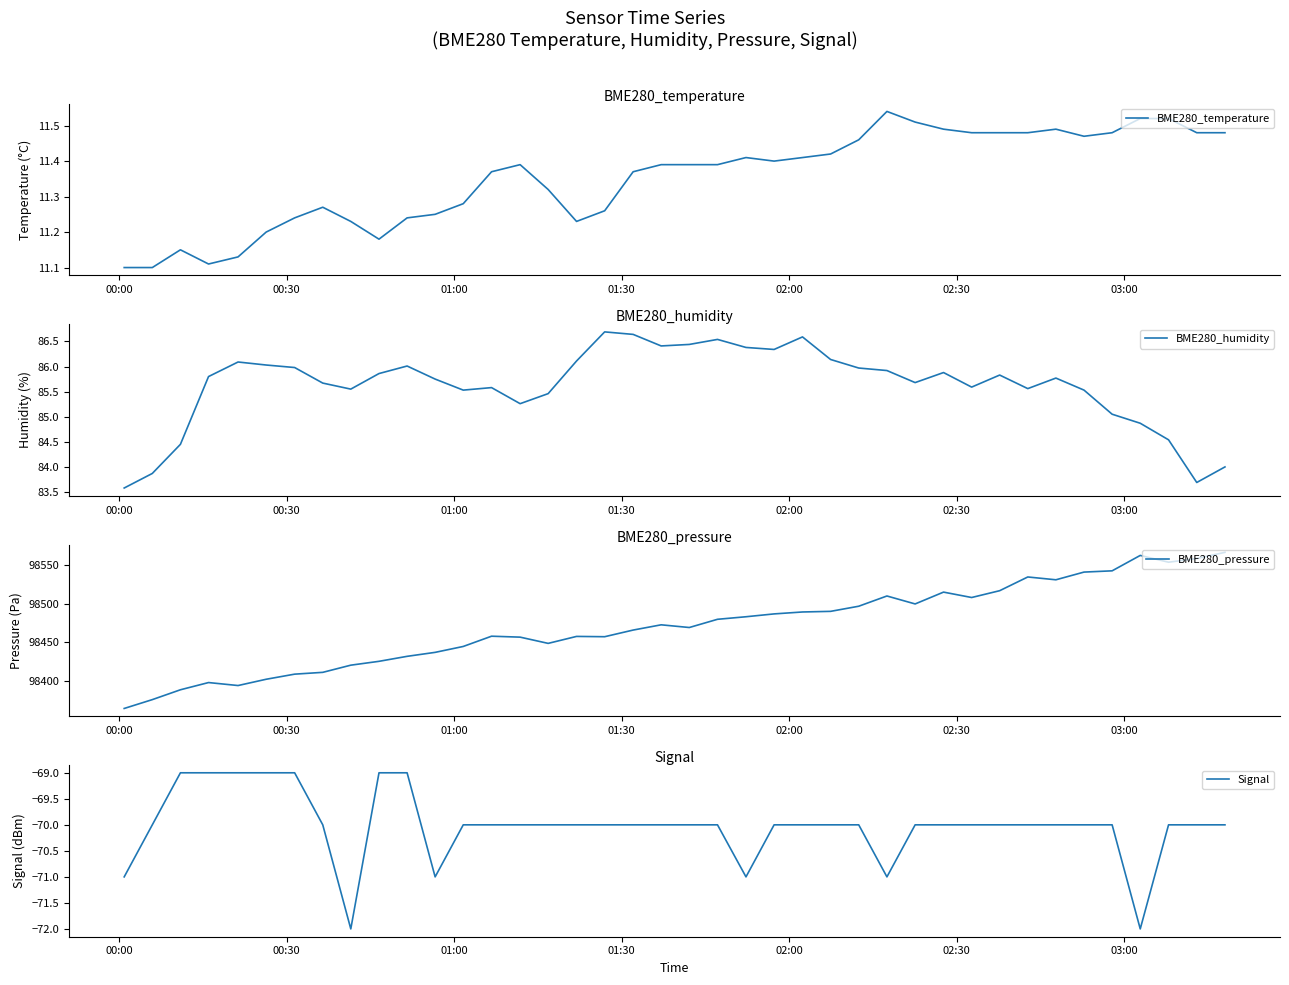

What are all the series names shown in the legend?

BME280_temperature, BME280_humidity, BME280_pressure, Signal